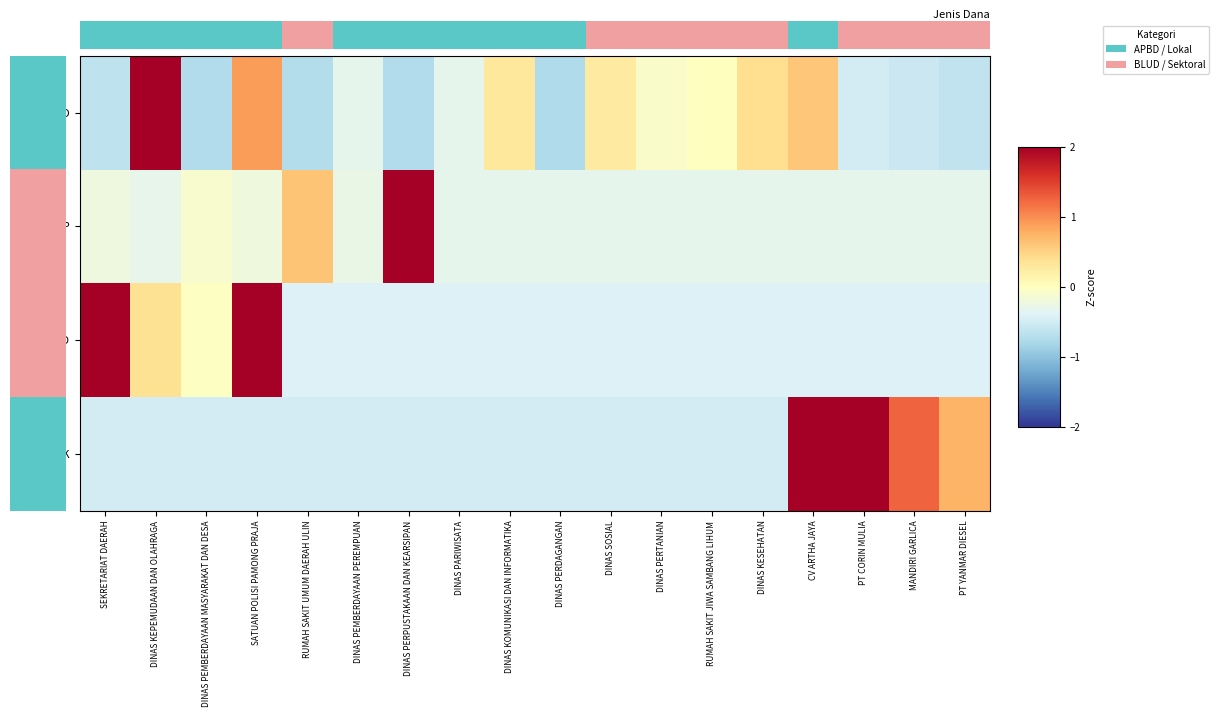

At how many categories does at least one series exceed 2?

6